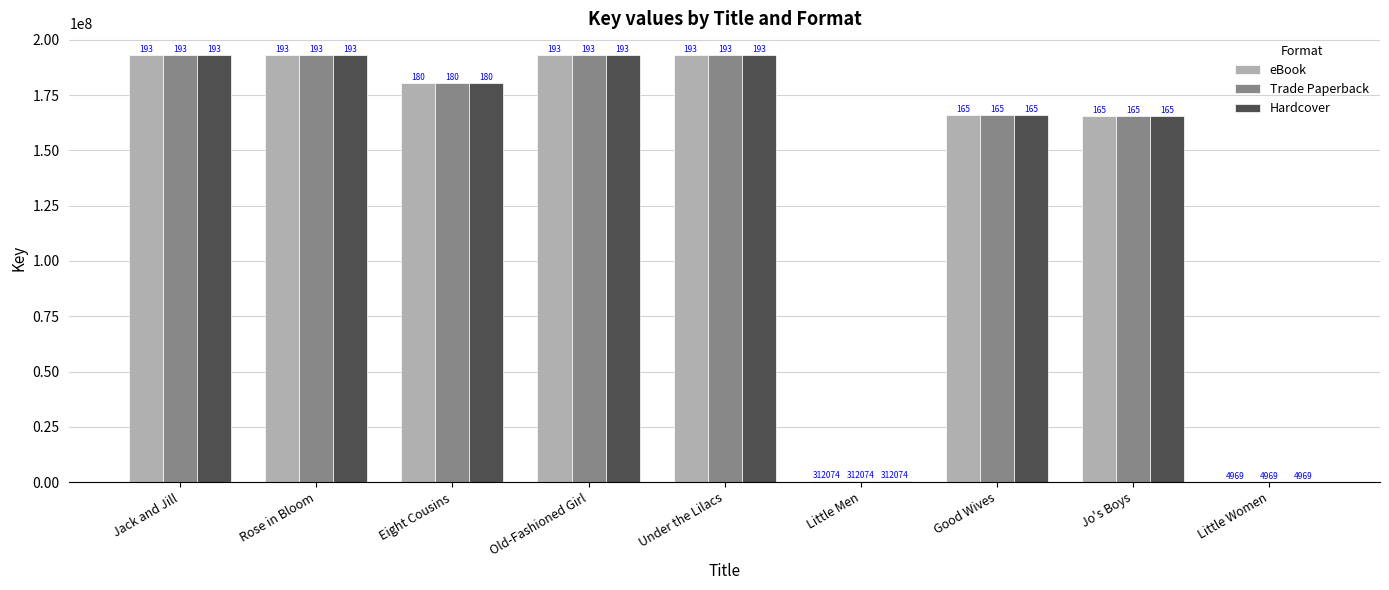

Is the value of Hardcover at Jack and Jill greater than the value of Trade Paperback at Good Wives?

Yes